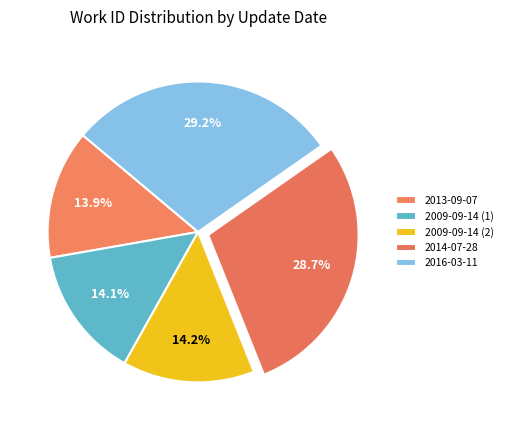

To the nearest percent, what is the combined percentage of 2013-09-07 and 2009-09-14 (2)?

28%